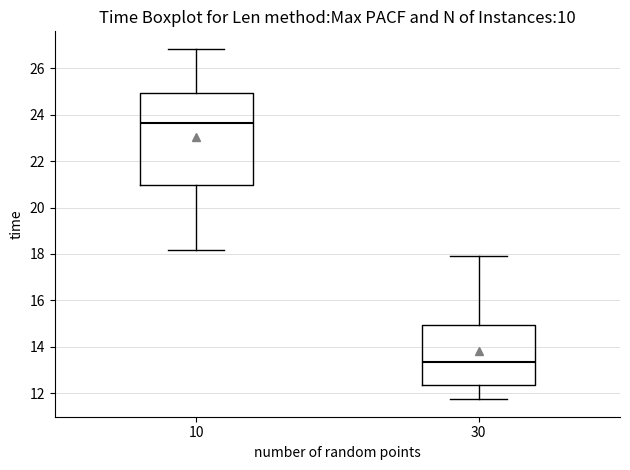

Where is the upper edge of the box at x = 30 on the y-axis? The values are not printed on the chart, so give them approximately, as read against the axis.

15.0